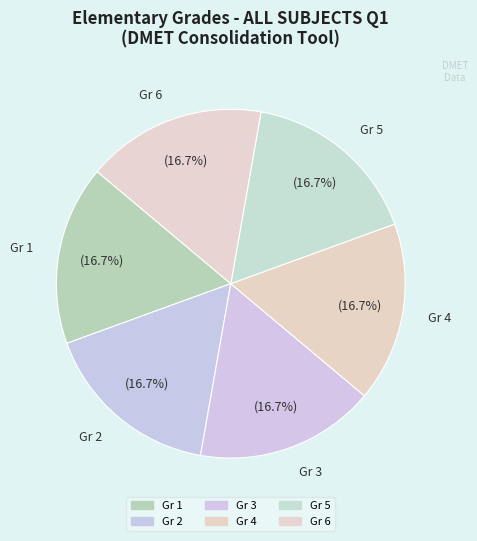

Count the number of slices in the pie.

6